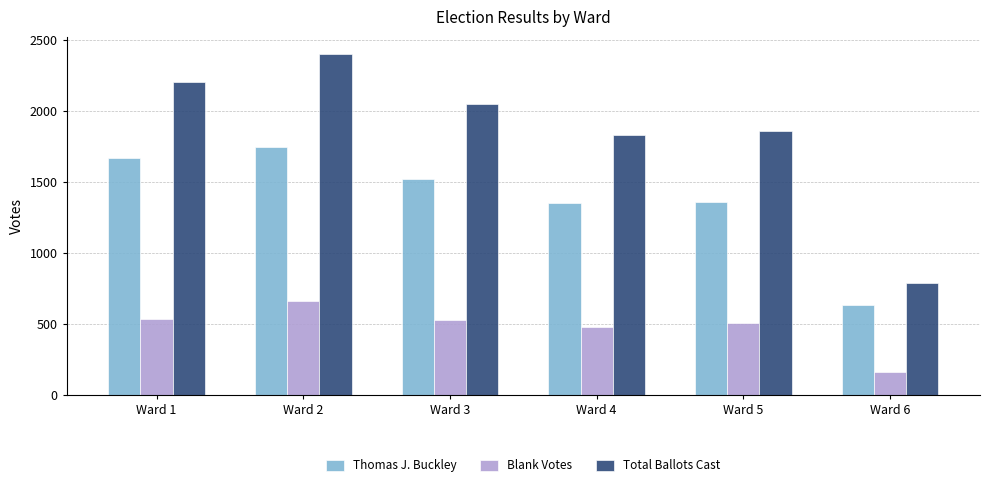

What is the difference between the maximum and second lowest values in the Thomas J. Buckley series?

393